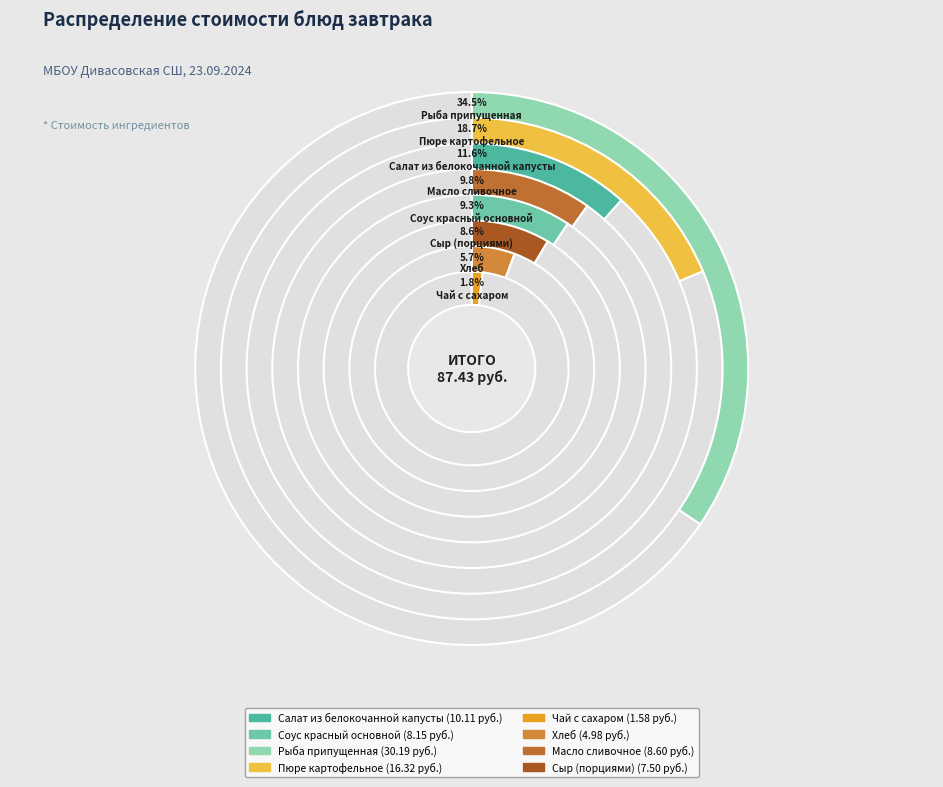

Is Масло сливочное the majority of the pie?

No